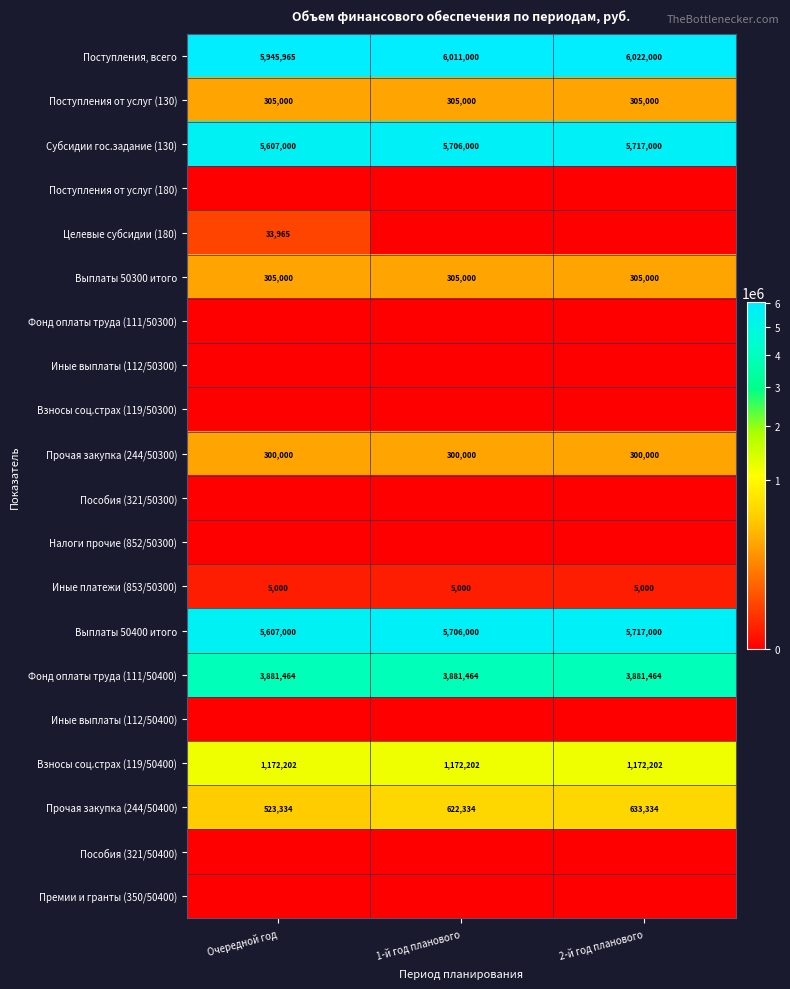

The Субсидии гос.задание (130) series shows 2219655 at 2-й год планового. True or false?

False